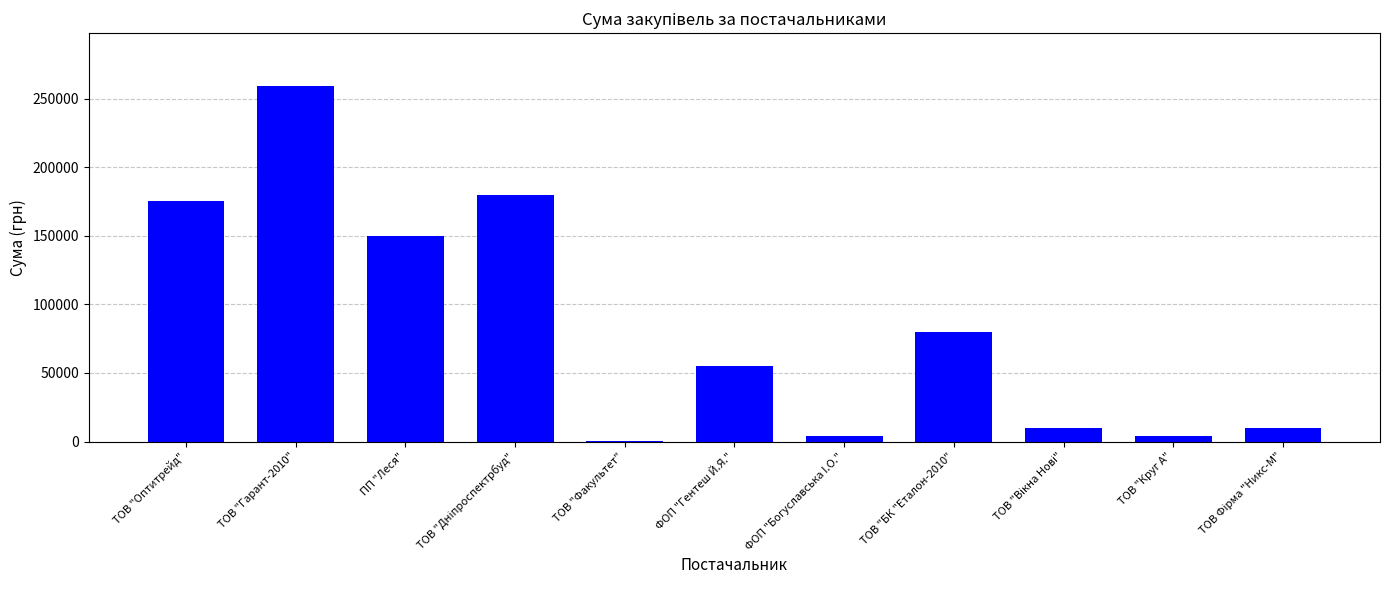

Between ФОП "Богуславська I.О." and ТОВ "Оптитрейд", which is larger?

ТОВ "Оптитрейд"